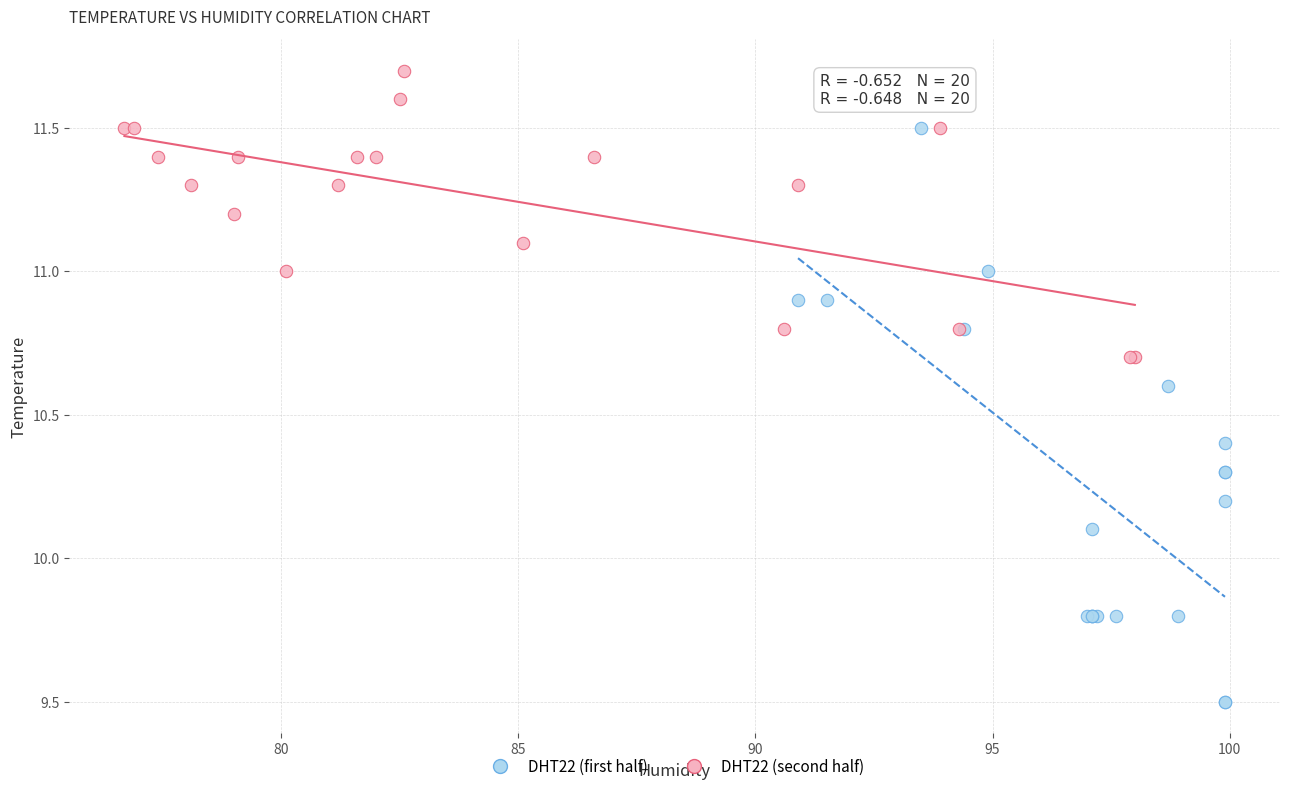

What are all the series names shown in the legend?

DHT22 (first half), DHT22 (second half)